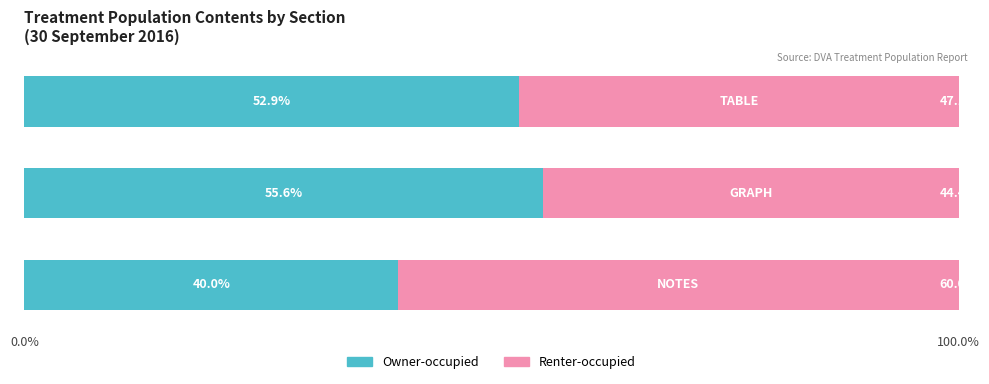

What is the maximum value for Owner-occupied?

55.6